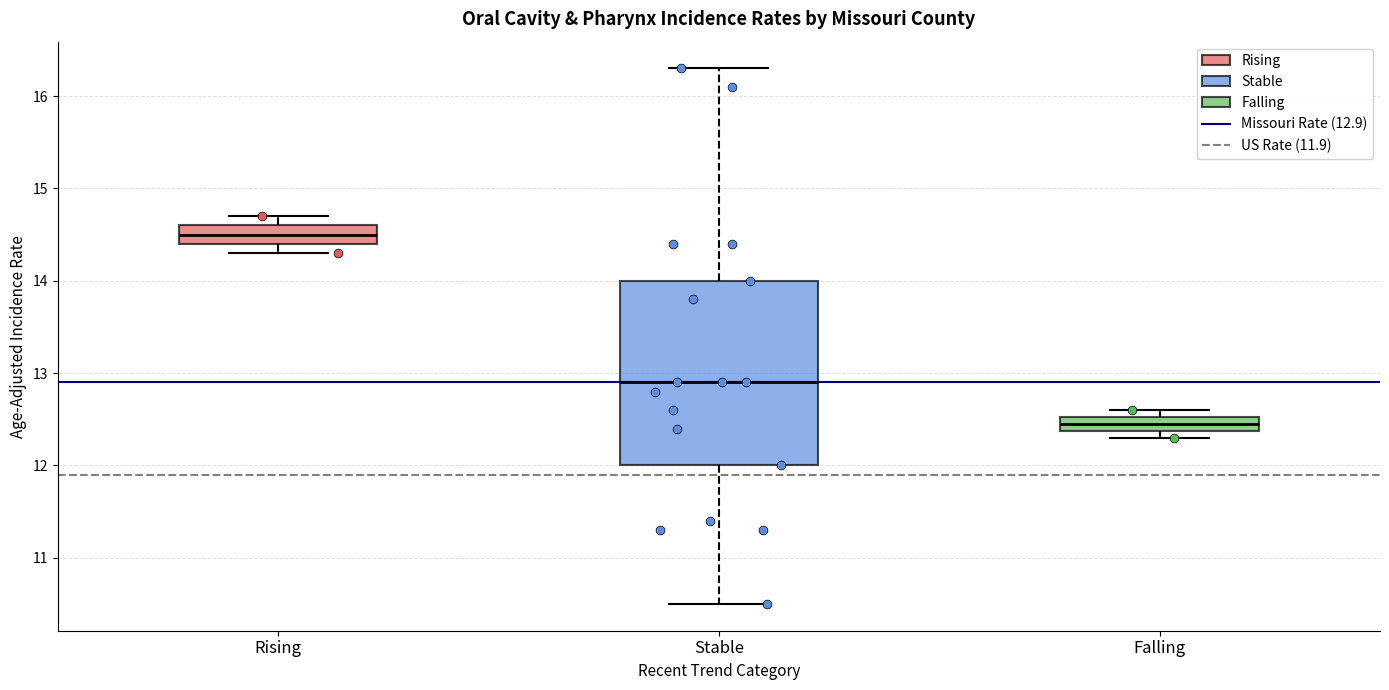

Which box is the tallest, from its lower edge to its upper edge?

Stable